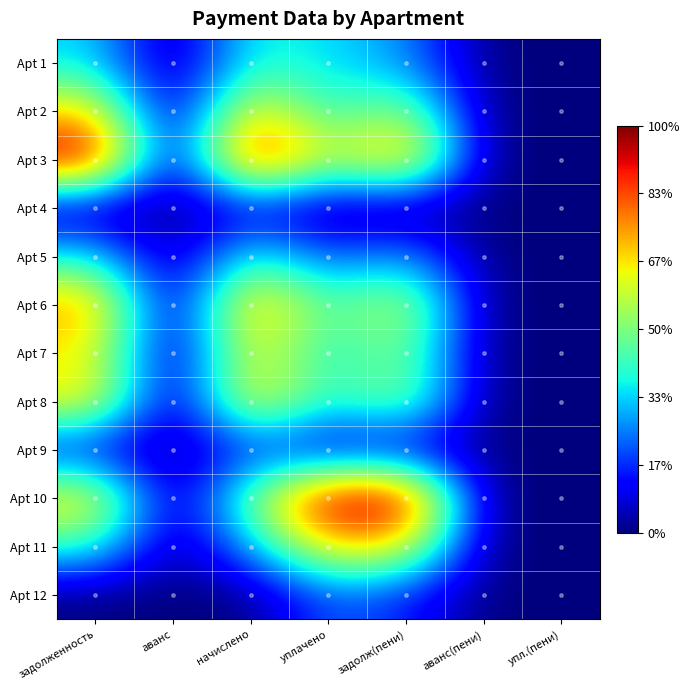

What is the total value across all series at задолж(пени)?

5.5